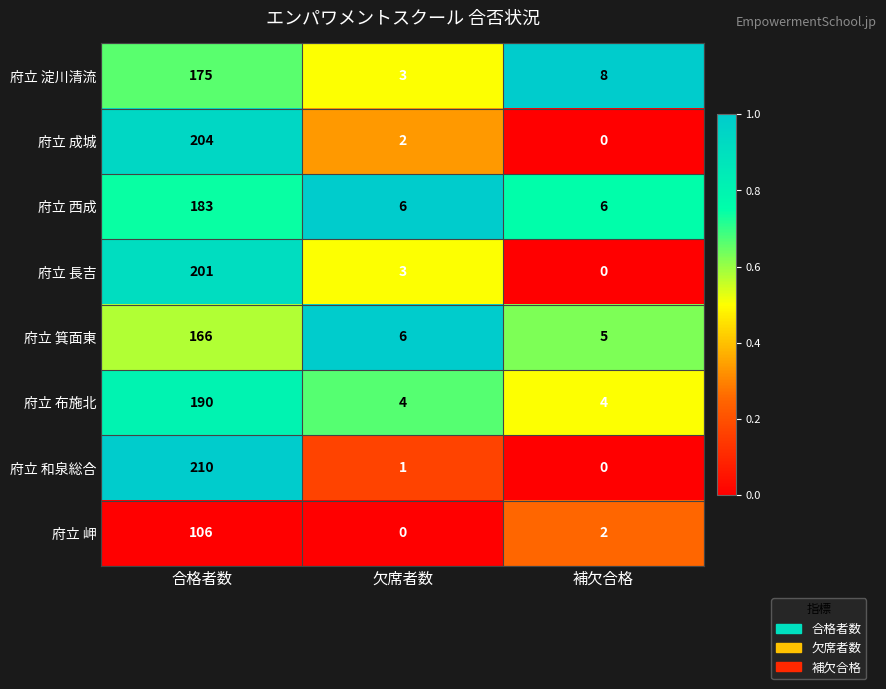

Reading right to left, transcribe all the data shown in this chart.

府立 淀川清流: 補欠合格=8	欠席者数=3	合格者数=175
府立 成城: 補欠合格=0	欠席者数=2	合格者数=204
府立 西成: 補欠合格=6	欠席者数=6	合格者数=183
府立 長吉: 補欠合格=0	欠席者数=3	合格者数=201
府立 箕面東: 補欠合格=5	欠席者数=6	合格者数=166
府立 布施北: 補欠合格=4	欠席者数=4	合格者数=190
府立 和泉総合: 補欠合格=0	欠席者数=1	合格者数=210
府立 岬: 補欠合格=2	欠席者数=0	合格者数=106